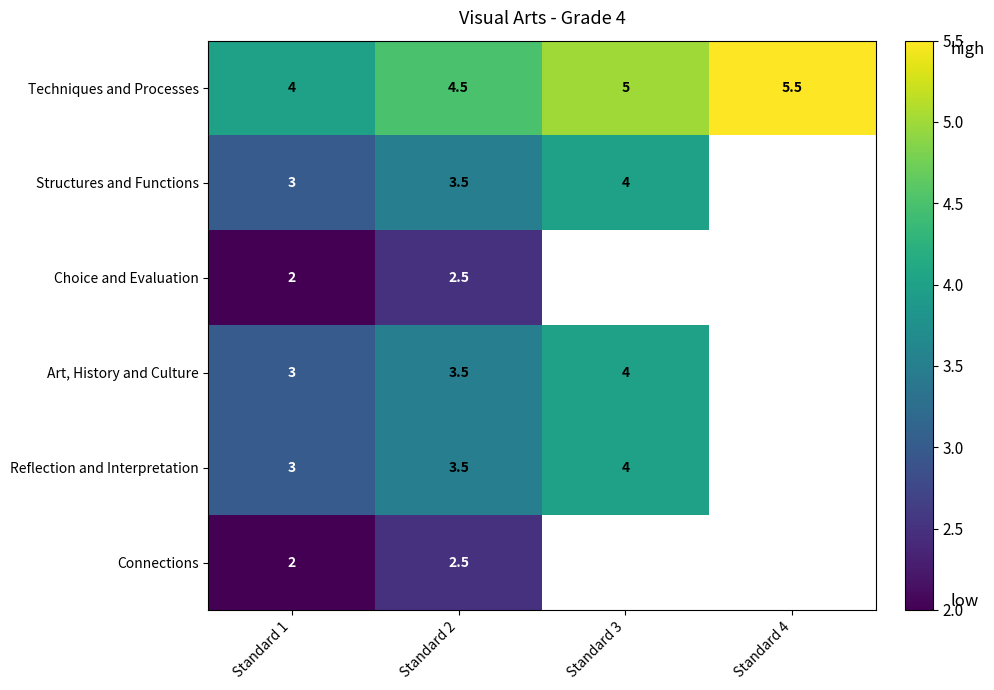

Is it true that Techniques and Processes equals 5.0 at Standard 3?

True